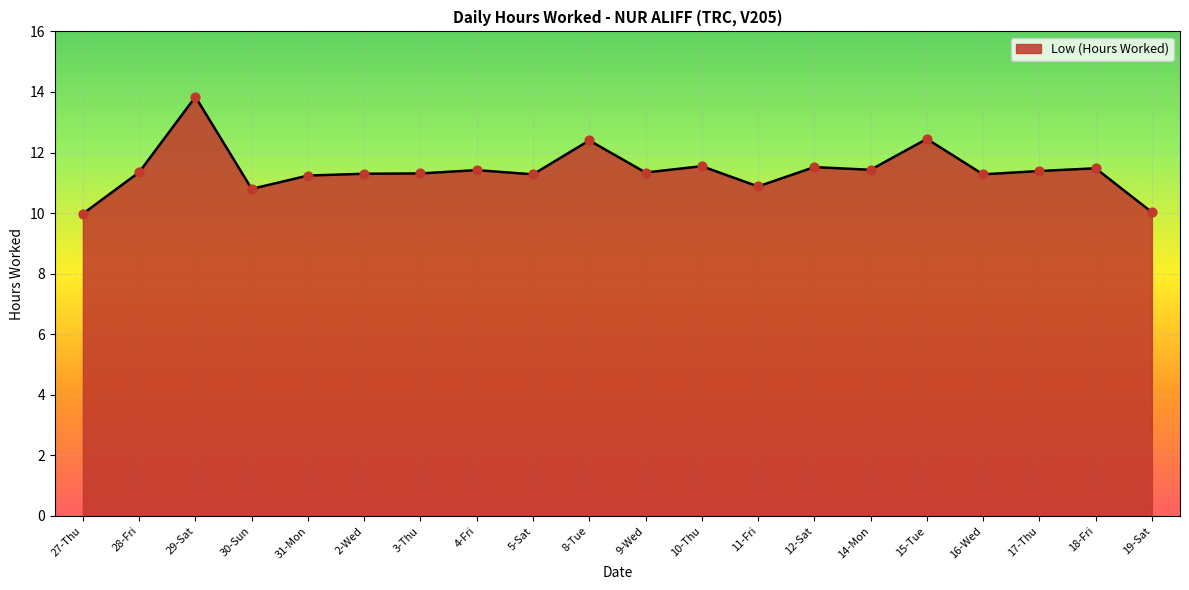

Which has a higher value, 14-Mon or 16-Wed?

14-Mon